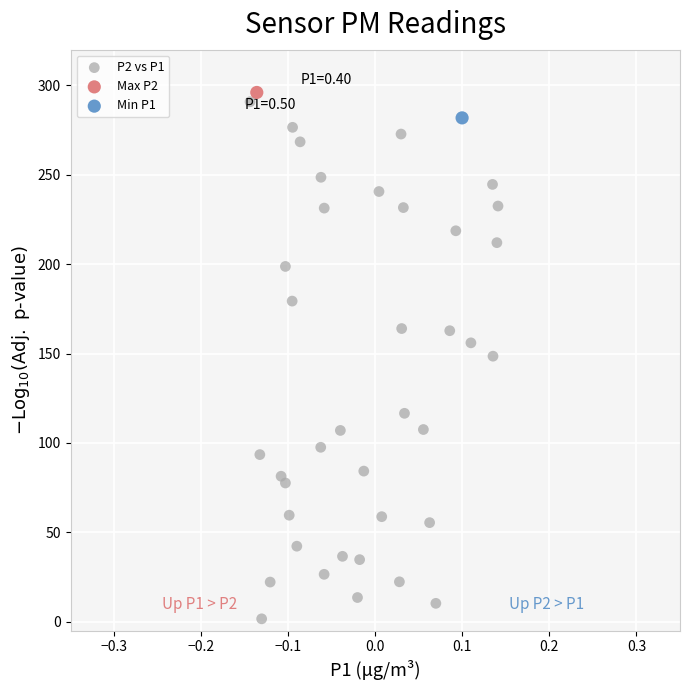

What are all the series names shown in the legend?

P2 vs P1, Max P2, Min P1